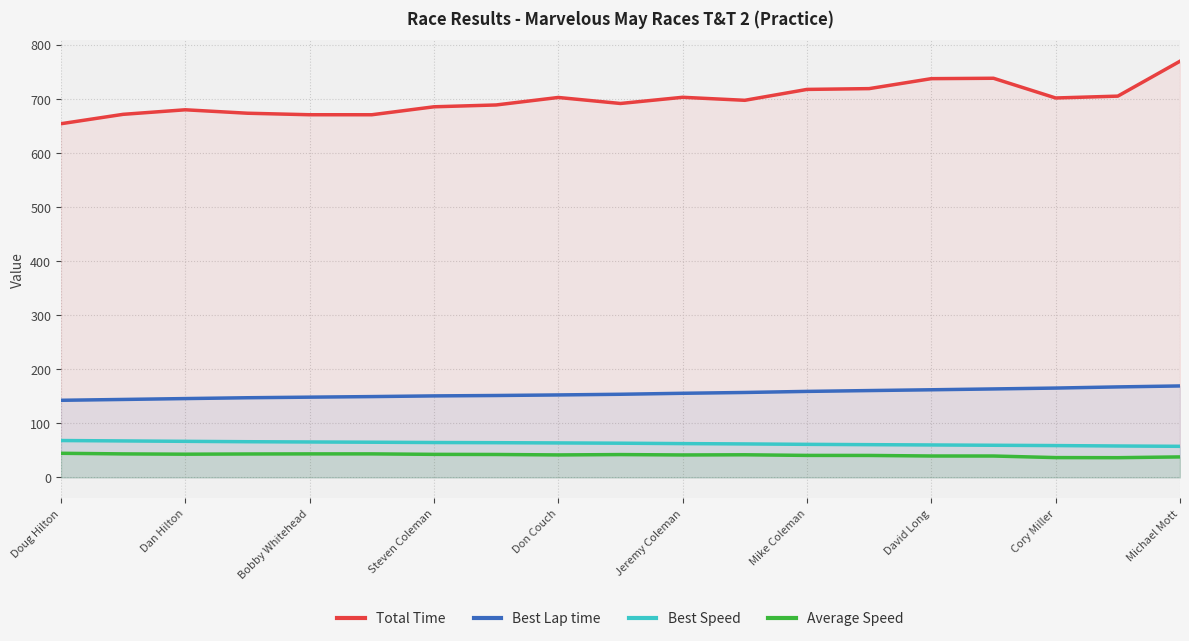

True or false: Best Speed and Best Lap time cross at least once.

False